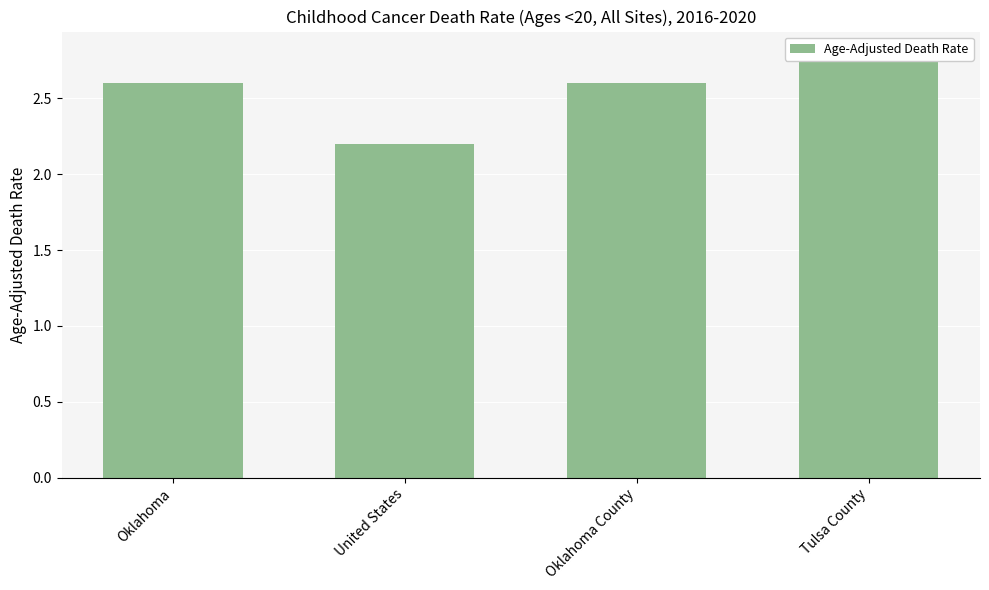

What is the change in value from Oklahoma to United States?

-0.4